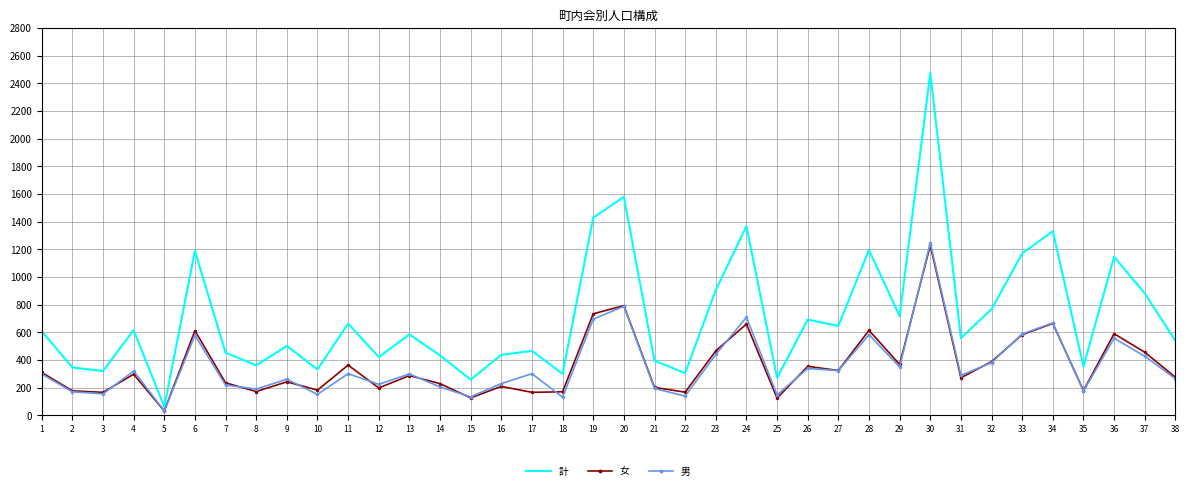

How many series are shown in this chart?

3